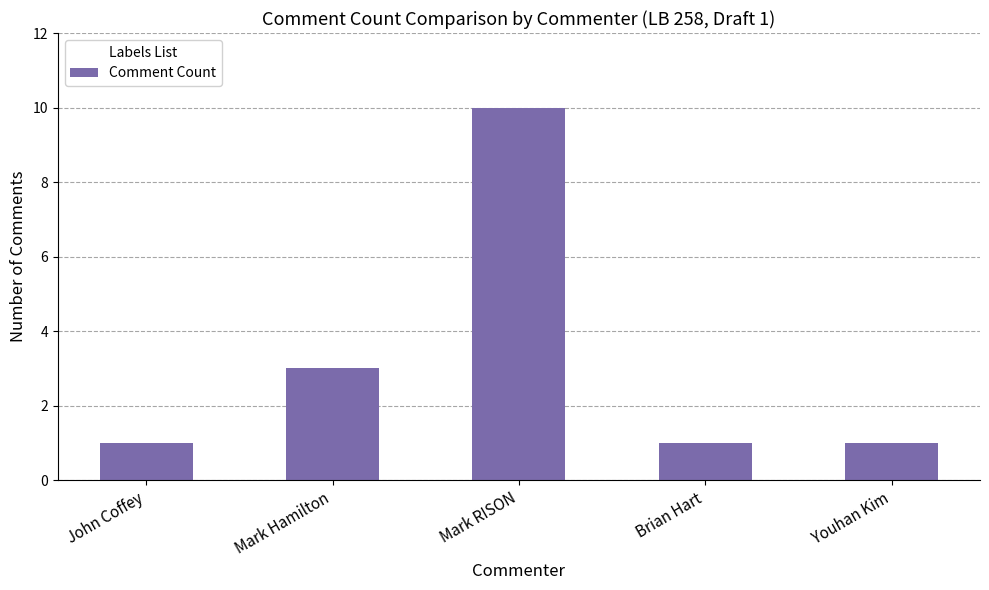

What position from the right is Mark RISON?

3